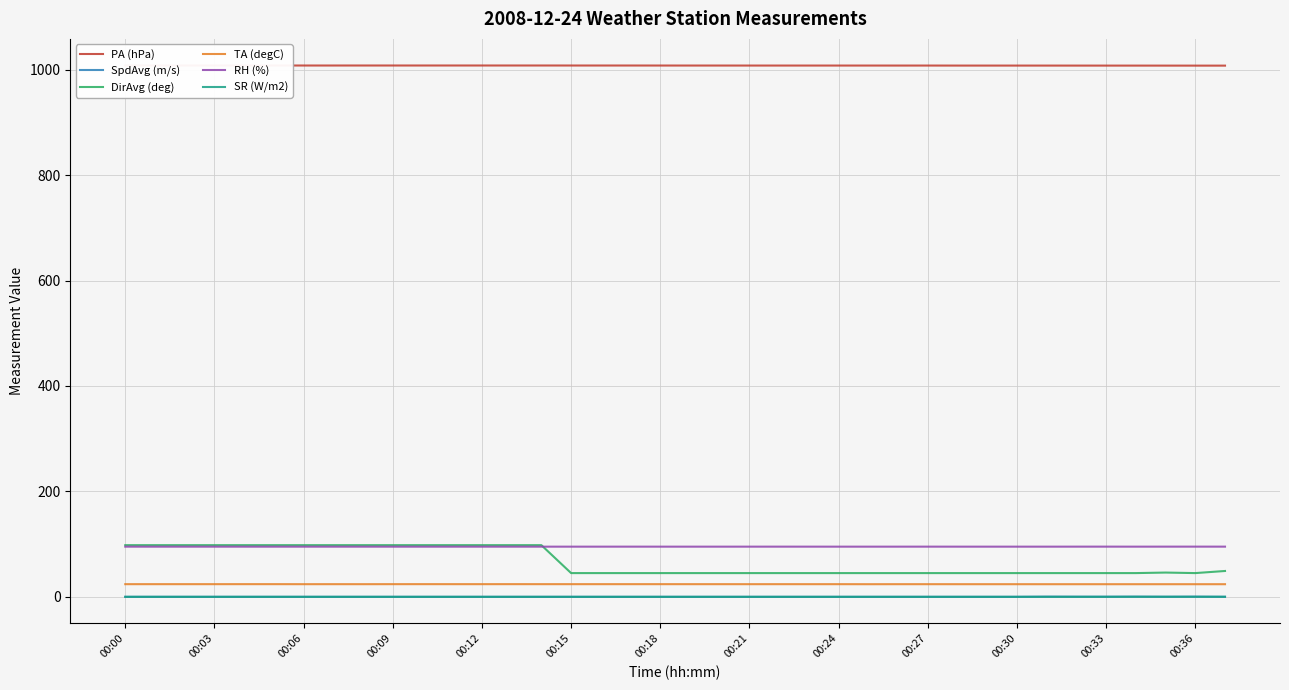

Reading left to right, transcribe all the data shown in this chart.

PA (hPa): 1008.1	1008.1	1008.1	1008.1	1008.0	1008.0	1008.0	1008.0	1008.0	1008.0	1008.0	1008.0	1008.0	1008.0	1008.0	1008.0	1008.0	1008.0	1008.0	1008.0	1008.0	1007.9	1007.9	1007.9	1007.9	1007.9	1007.9	1007.9	1007.9	1007.9	1007.9	1007.9	1007.9	1007.9	1007.9	1007.8	1007.8	1007.8
SpdAvg (m/s): 0.0	0.0	0.0	0.0	0.0	0.0	0.0	0.0	0.0	0.0	0.0	0.0	0.0	0.0	0.0	0.0	0.0	0.0	0.0	0.0	0.0	0.0	0.0	0.0	0.0	0.0	0.0	0.0	0.0	0.0	0.0	0.3	0.2	0.2	0.3	0.1	0.3	0.0
DirAvg (deg): 98.0	98.0	98.0	98.0	98.0	98.0	98.0	98.0	98.0	98.0	98.0	98.0	98.0	98.0	98.0	45.0	45.0	45.0	45.0	45.0	45.0	45.0	45.0	45.0	45.0	45.0	45.0	45.0	45.0	45.0	45.0	45.0	45.0	45.0	45.0	46.0	45.0	49.0
TA (degC): 24.0	24.0	24.0	24.0	24.0	24.0	23.9	24.0	23.9	24.0	24.0	24.0	24.0	24.0	24.0	24.0	24.0	24.0	24.0	24.0	24.0	23.9	24.0	23.9	24.0	23.9	23.9	23.9	23.9	23.9	23.9	23.9	23.9	23.9	23.9	23.9	23.9	23.9
RH (%): 95.2	95.1	95.1	95.1	95.1	95.1	95.1	95.1	95.2	95.1	95.1	95.1	95.2	95.1	95.2	95.1	95.2	95.2	95.2	95.2	95.1	95.2	95.2	95.2	95.1	95.1	95.2	95.2	95.2	95.2	95.1	95.1	95.2	95.2	95.2	95.2	95.2	95.2
SR (W/m2): 0.0	0.0	0.0	0.0	0.0	0.0	0.0	0.0	0.0	0.0	0.0	0.0	0.0	0.0	0.0	0.0	0.0	0.0	0.0	0.0	0.0	0.0	0.0	0.0	0.0	0.0	0.0	0.0	0.0	0.0	0.0	0.0	0.0	0.0	0.1	0.1	0.1	0.1